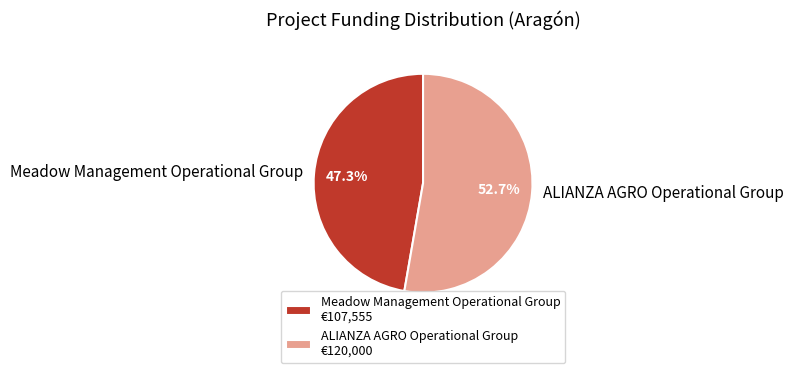

Do Meadow Management Operational Group and ALIANZA AGRO Operational Group together represent more than half of the pie?

Yes